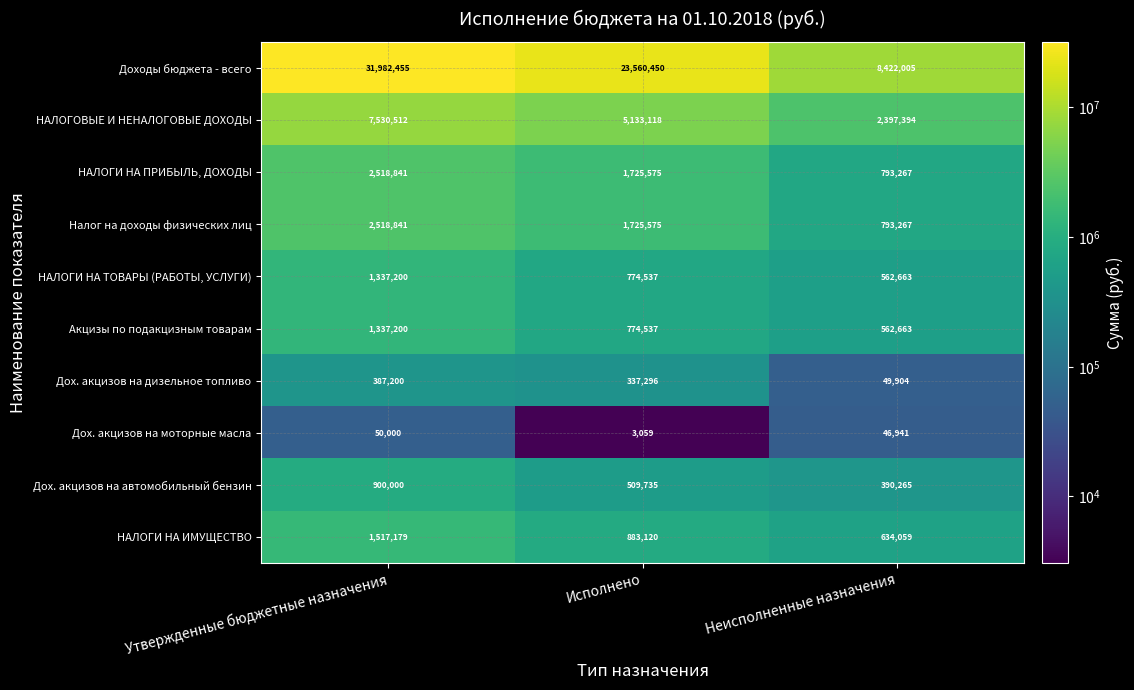

Reading left to right, extract all data points from this chart.

Доходы бюджета - всего: Утвержденные бюджетные назначения=31982455	Исполнено=23560450	Неисполненные назначения=8422005
НАЛОГОВЫЕ И НЕНАЛОГОВЫЕ ДОХОДЫ: Утвержденные бюджетные назначения=7530512	Исполнено=5133118	Неисполненные назначения=2397394
НАЛОГИ НА ПРИБЫЛЬ, ДОХОДЫ: Утвержденные бюджетные назначения=2518841	Исполнено=1725575	Неисполненные назначения=793267
Налог на доходы физических лиц: Утвержденные бюджетные назначения=2518841	Исполнено=1725575	Неисполненные назначения=793267
НАЛОГИ НА ТОВАРЫ (РАБОТЫ, УСЛУГИ): Утвержденные бюджетные назначения=1337200	Исполнено=774537	Неисполненные назначения=562663
Акцизы по подакцизным товарам: Утвержденные бюджетные назначения=1337200	Исполнено=774537	Неисполненные назначения=562663
Дох. акцизов на дизельное топливо: Утвержденные бюджетные назначения=387200	Исполнено=337296	Неисполненные назначения=49904
Дох. акцизов на моторные масла: Утвержденные бюджетные назначения=50000	Исполнено=3059	Неисполненные назначения=46941
Дох. акцизов на автомобильный бензин: Утвержденные бюджетные назначения=900000	Исполнено=509735	Неисполненные назначения=390265
НАЛОГИ НА ИМУЩЕСТВО: Утвержденные бюджетные назначения=1517179	Исполнено=883120	Неисполненные назначения=634059